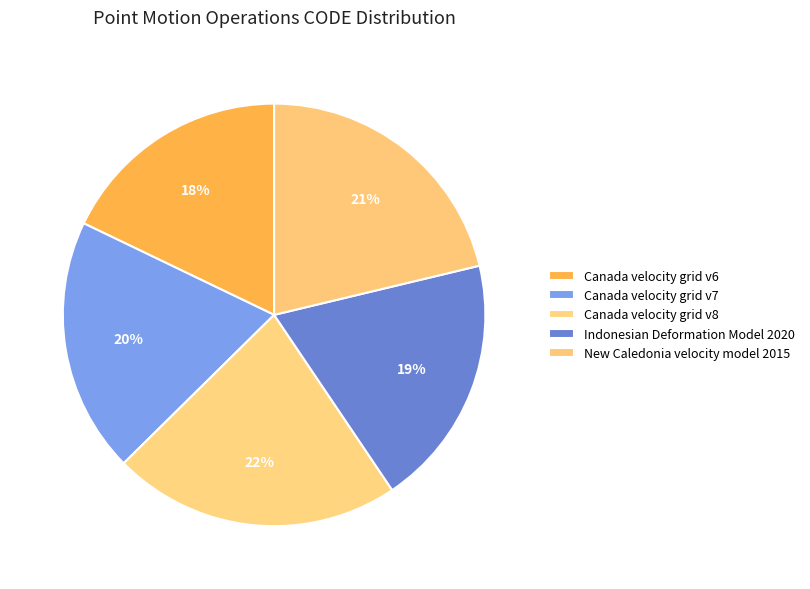

Combined, what portion of the pie is Indonesian Deformation Model 2020 and Canada velocity grid v6?

37.2%